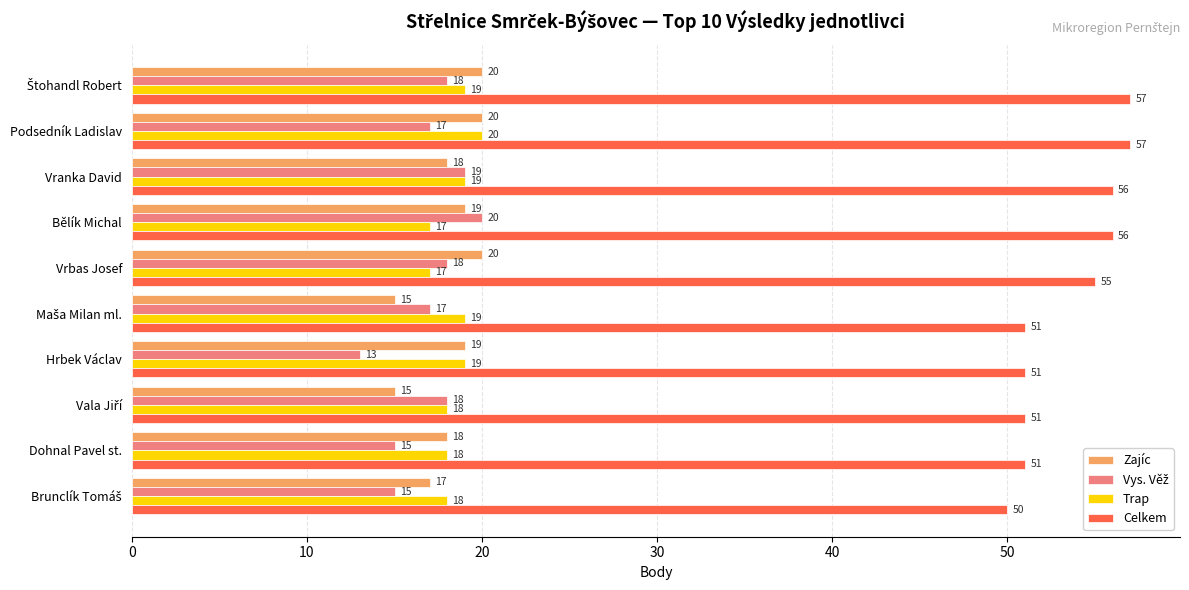

What is the greatest value displayed?

57